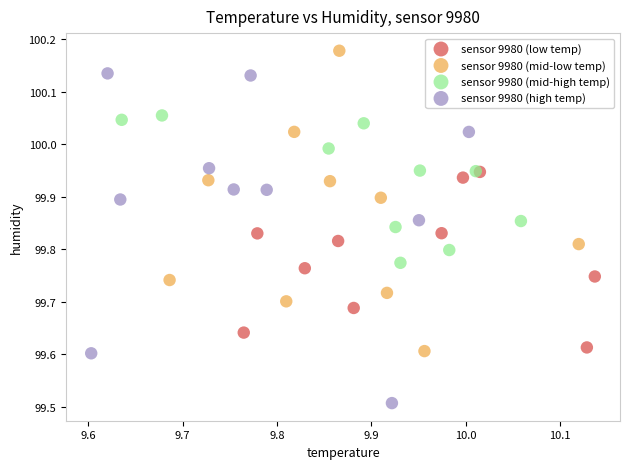

Which series has the widest spread of Y values?

sensor 9980 (high temp)